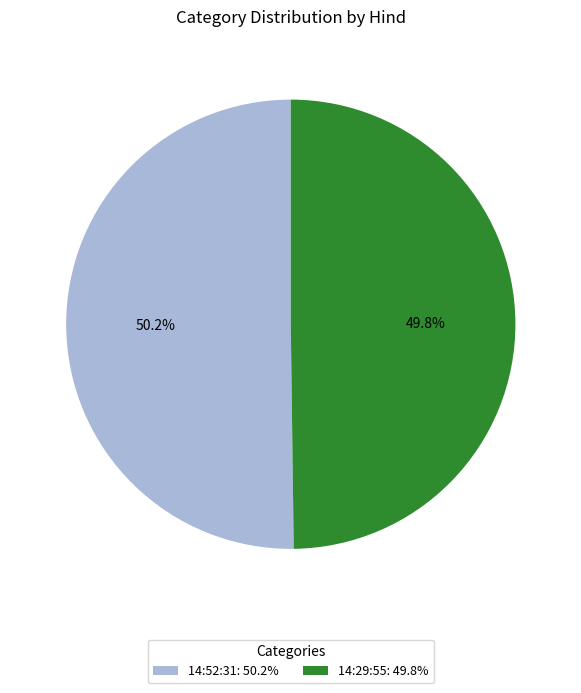

How much of the chart is everything except 14:29:55?

50.2%